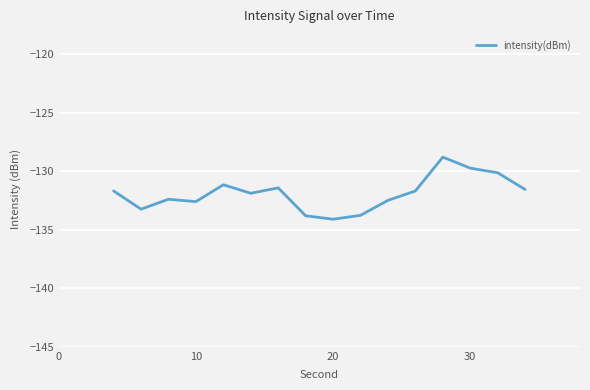

Does the chart have visible grid lines?

Yes